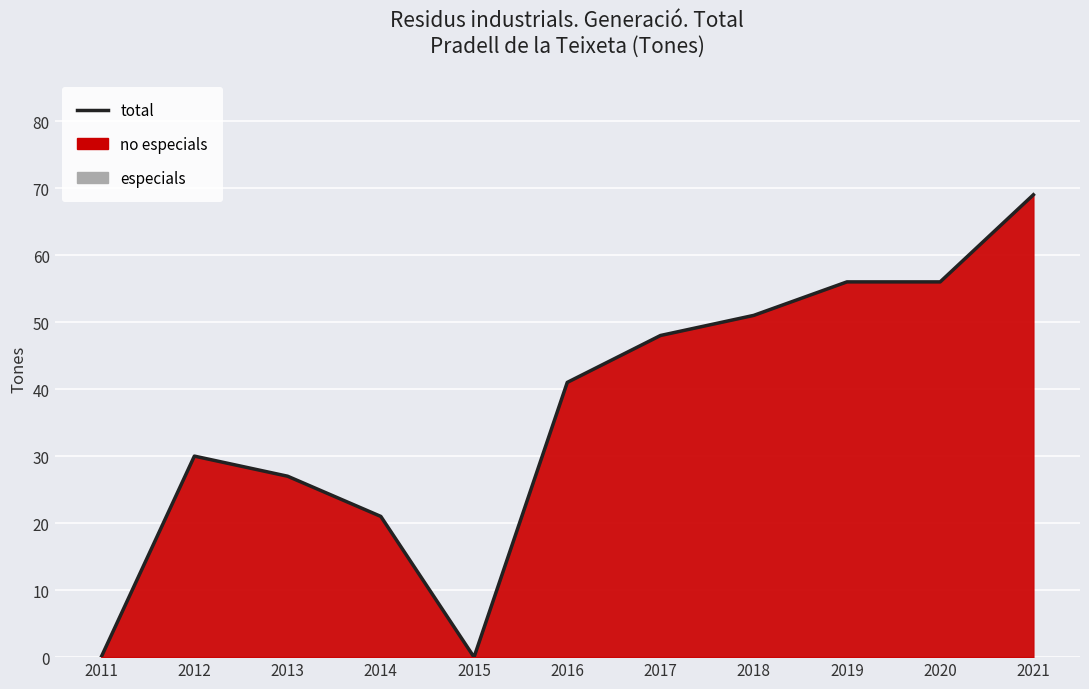

Approximately how many times larger is the value at 2013 compared to 2020?

0.5